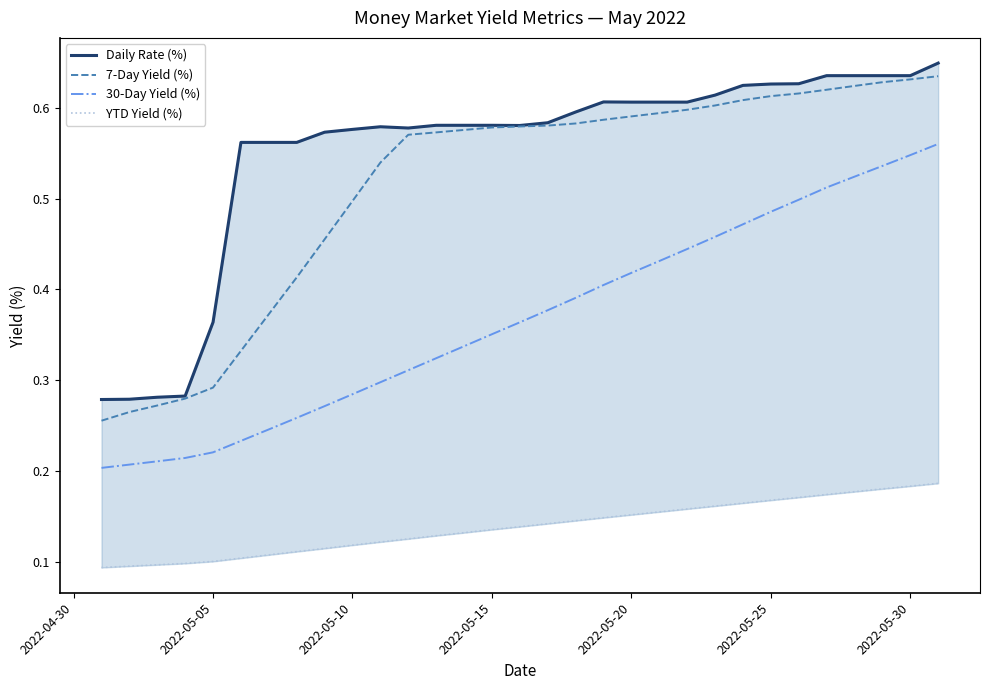

What are all the series names shown in the legend?

Daily Rate (%), 7-Day Yield (%), 30-Day Yield (%), YTD Yield (%)